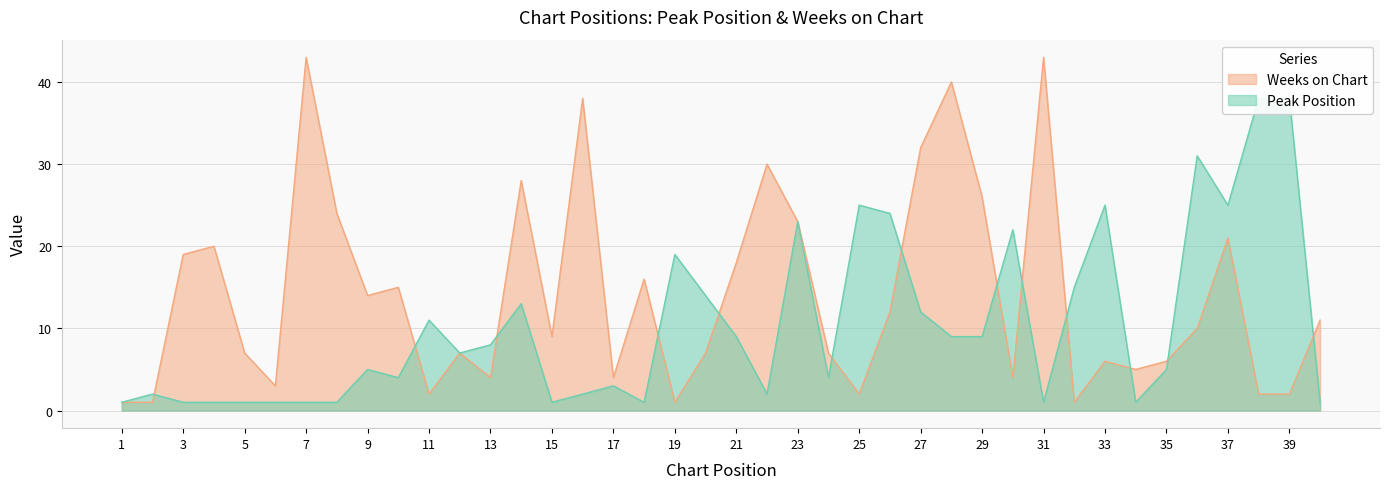

How many lines are shown in the chart?

2